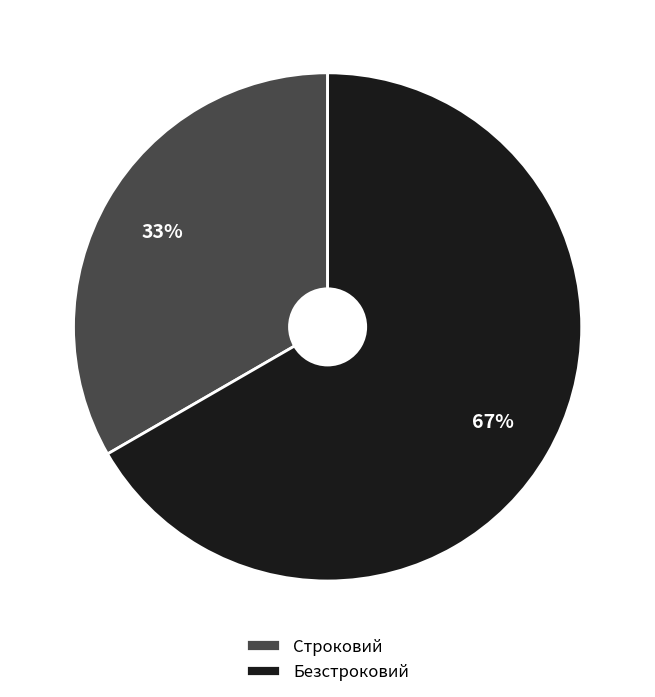

Between Строковий and Безстроковий, which is larger?

Безстроковий